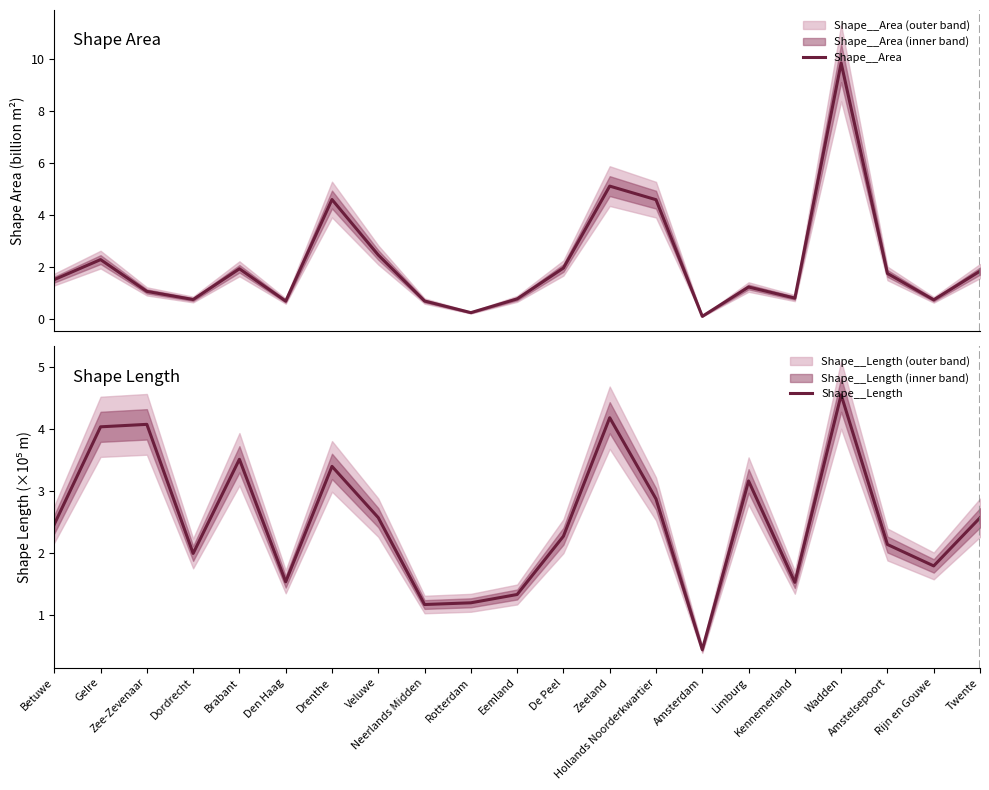

How many interior local valleys does the Shape__Length series have?

6